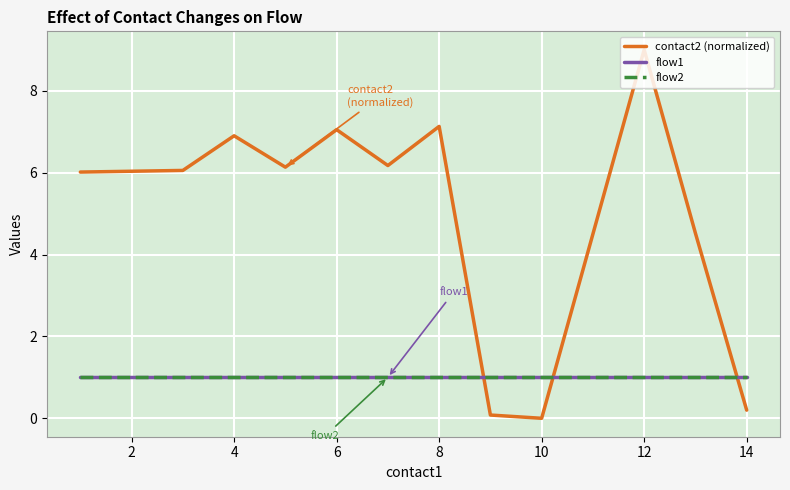

Is this an area chart (filled region under the line)?

No